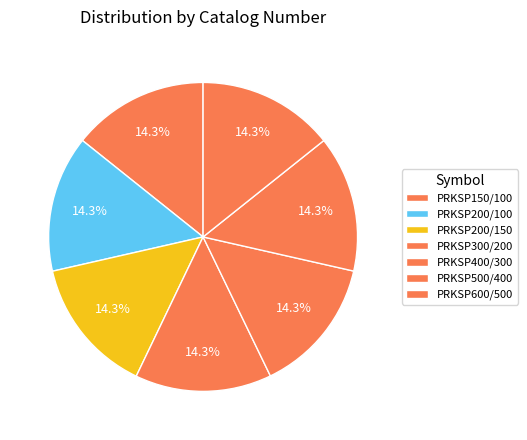

Count the number of slices in the pie.

7